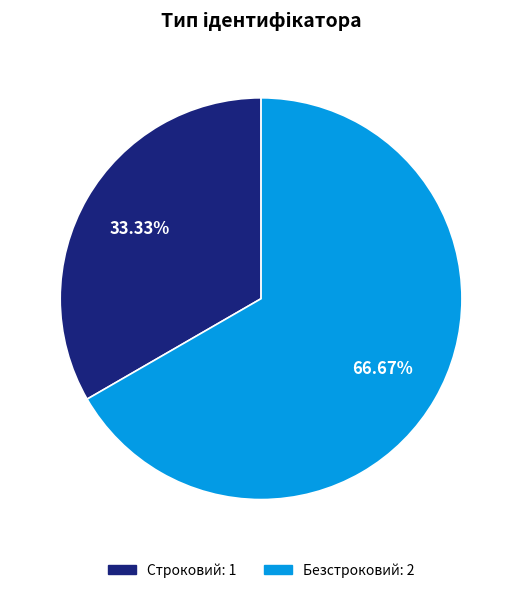

Is it true that Безстроковий is 53% of the pie?

False